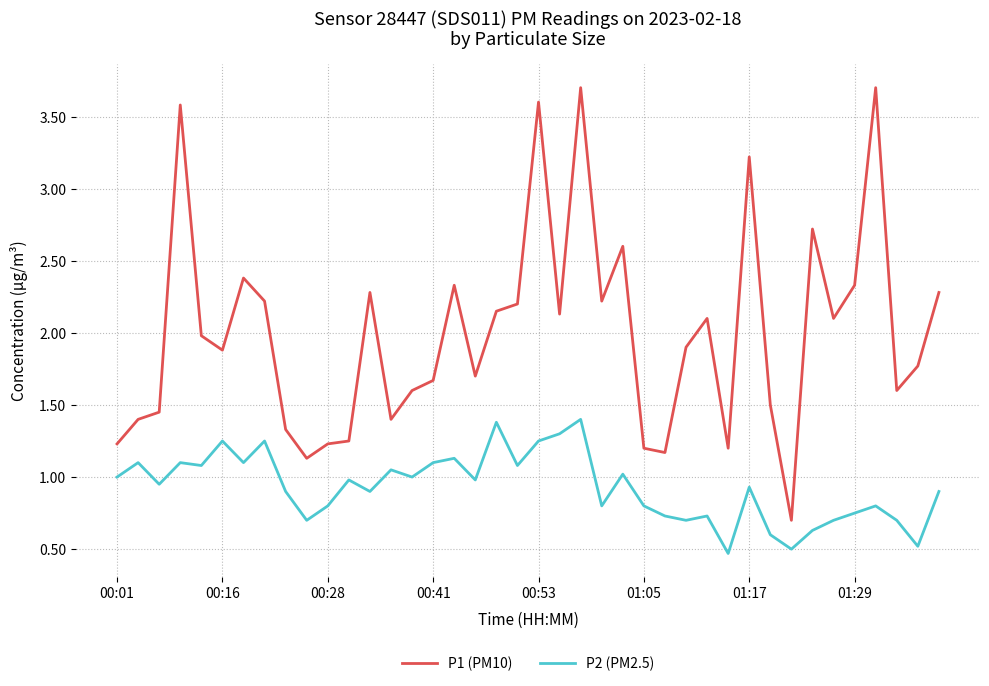

True or false: P2 (PM2.5) and P1 (PM10) intersect in this chart.

False